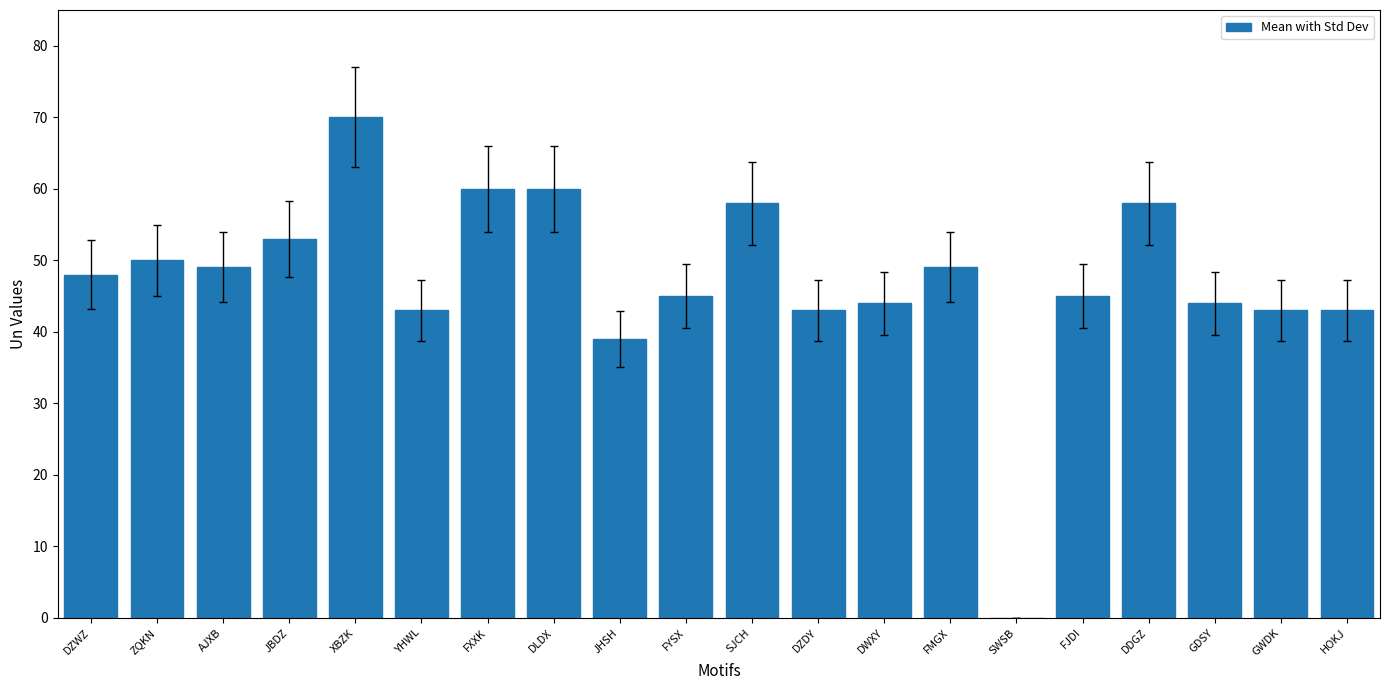

What is the ratio of the value at XBZK to the value at FXXK?

1.2